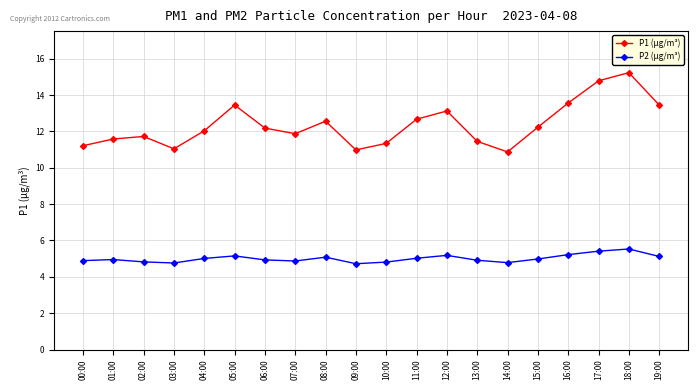

Rank the series by their average value, from lowest to highest.

P2 (µg/m³), P1 (µg/m³)